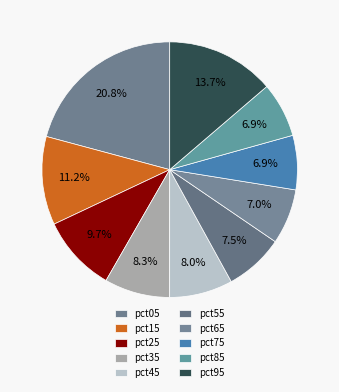

Which category has the biggest portion of the pie?

pct05